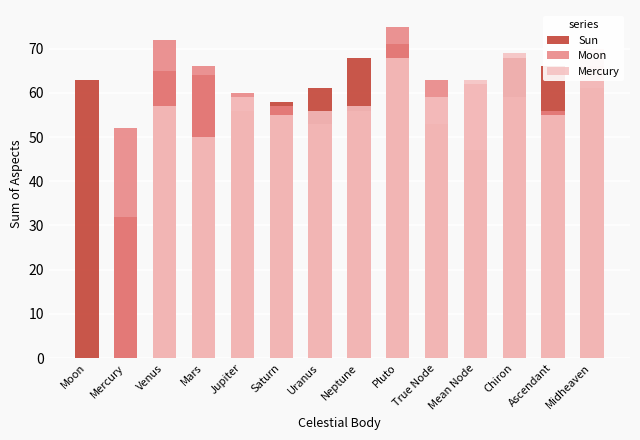

Does the chart contain stacked bars?

No